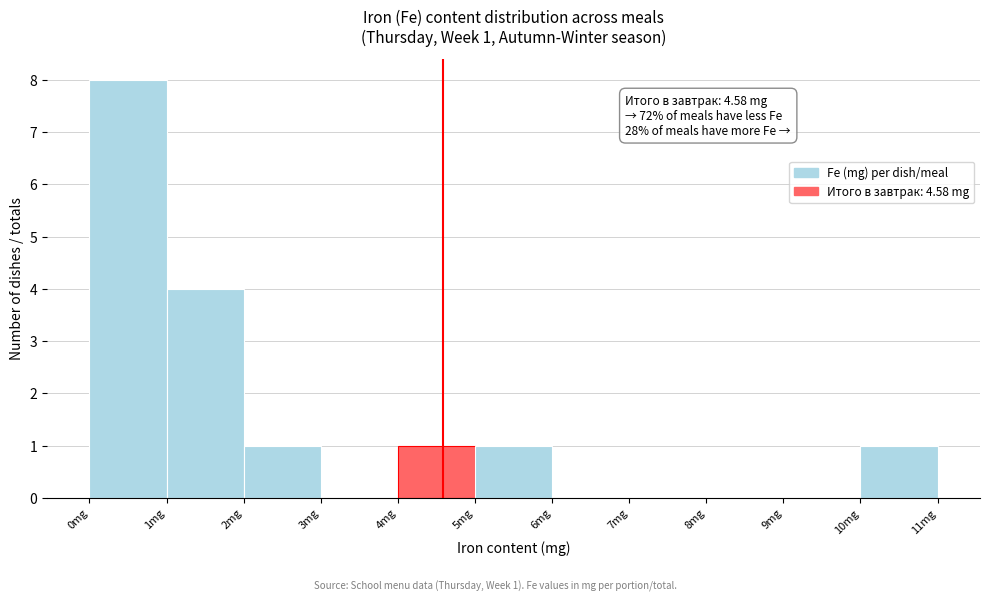

Which range on the x-axis has the tallest bar?

0 to 1